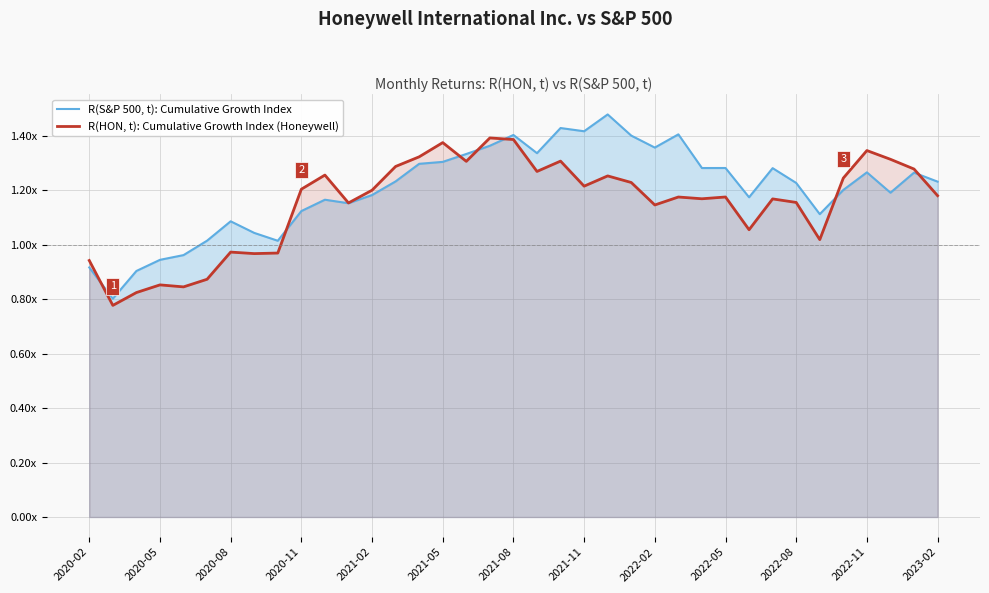

List the series in order of their overall mean, highest first.

R(S&P 500, t): Cumulative Growth Index, R(HON, t): Cumulative Growth Index (Honeywell)